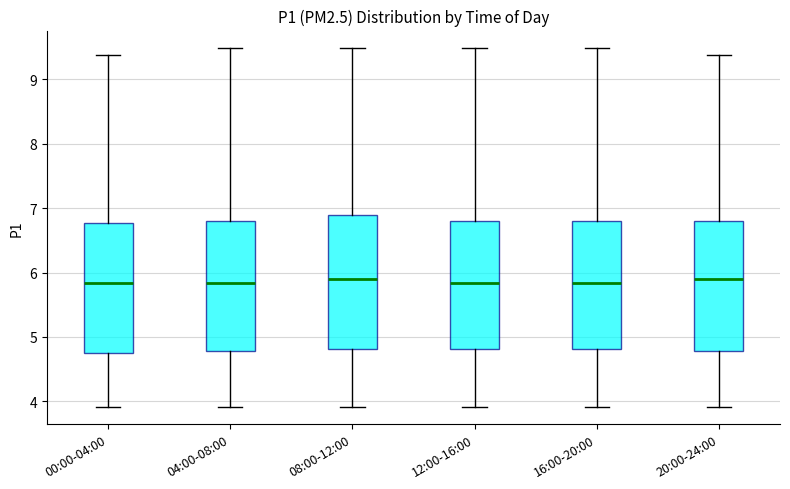

Reading left to right, read every box against the y-axis: the position of its median line, the range the box covers, and the ends of its whiskers. The values are not printed on the chart, so give them approximately, as read against the axis.

00:00-04:00: median 5.8, box 4.8 to 6.8, whiskers 3.9 to 9.4
04:00-08:00: median 5.8, box 4.8 to 6.8, whiskers 3.9 to 9.5
08:00-12:00: median 5.9, box 4.8 to 6.9, whiskers 3.9 to 9.5
12:00-16:00: median 5.8, box 4.8 to 6.8, whiskers 3.9 to 9.5
16:00-20:00: median 5.8, box 4.8 to 6.8, whiskers 3.9 to 9.5
20:00-24:00: median 5.9, box 4.8 to 6.8, whiskers 3.9 to 9.4